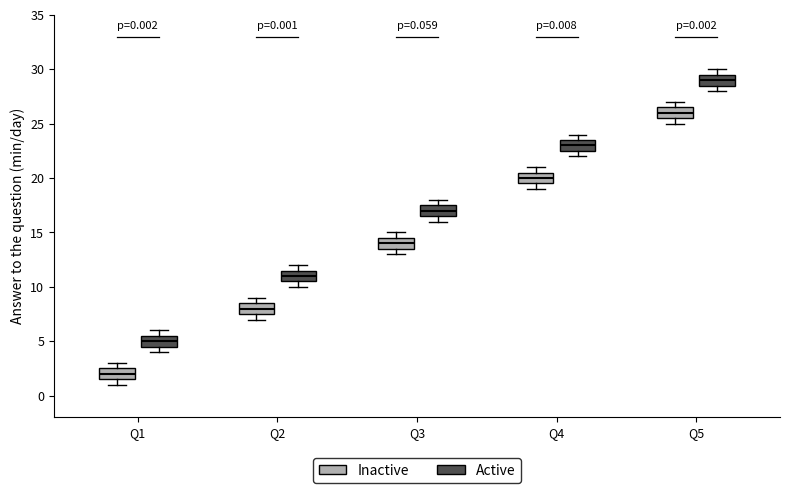

Which box's median line is the highest?

Q5 (Active)